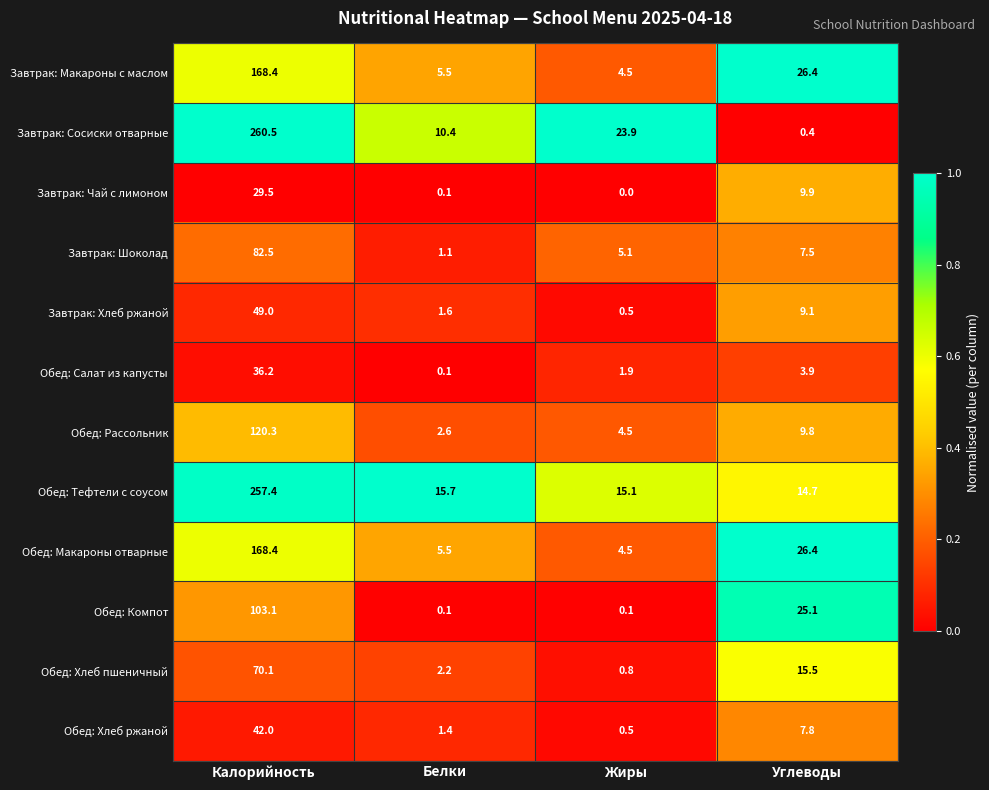

What is the sum of all Обед: Тефтели с соусом values?

302.9